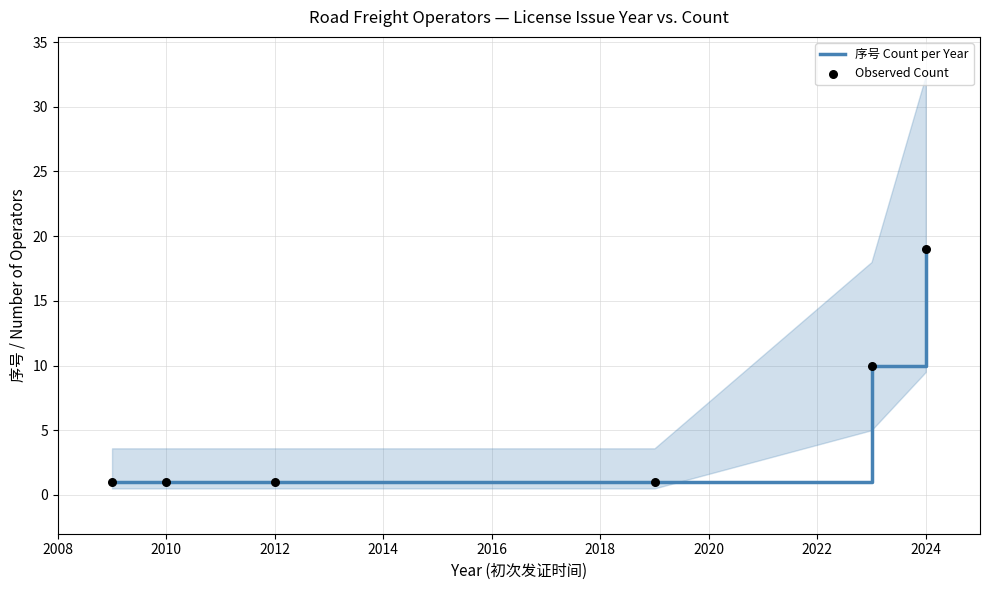

Which category has the highest value in the 序号 Count per Year series?

2024